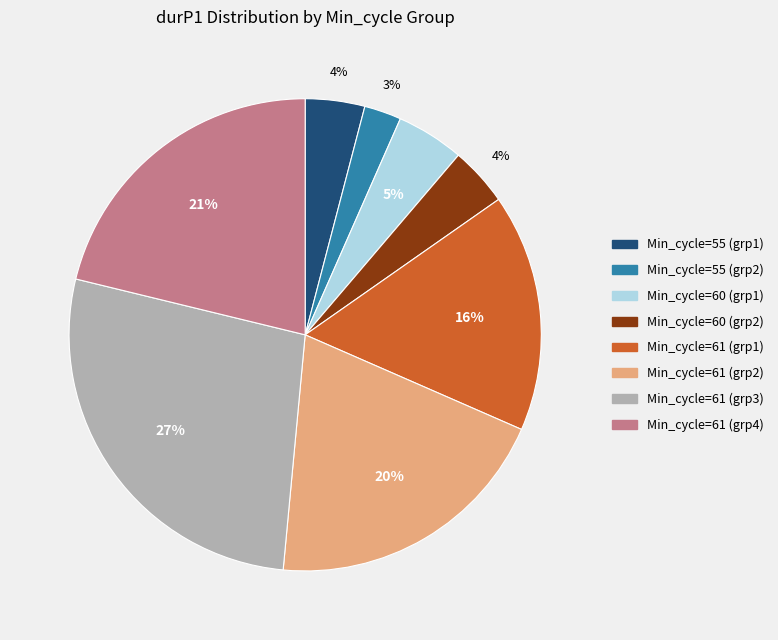

To the nearest percent, what percentage of the pie is Min_cycle=61 (grp3)?

27%